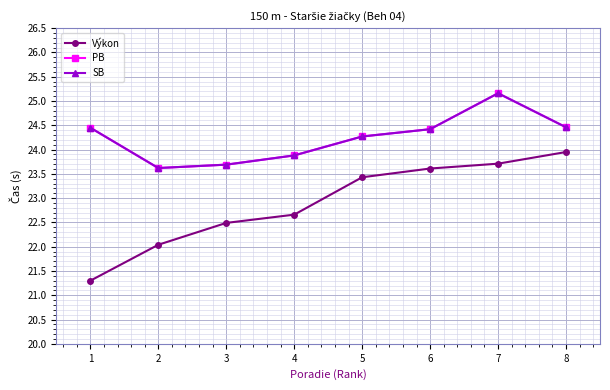

What is the difference between the PB values at 8 and 2?

0.8